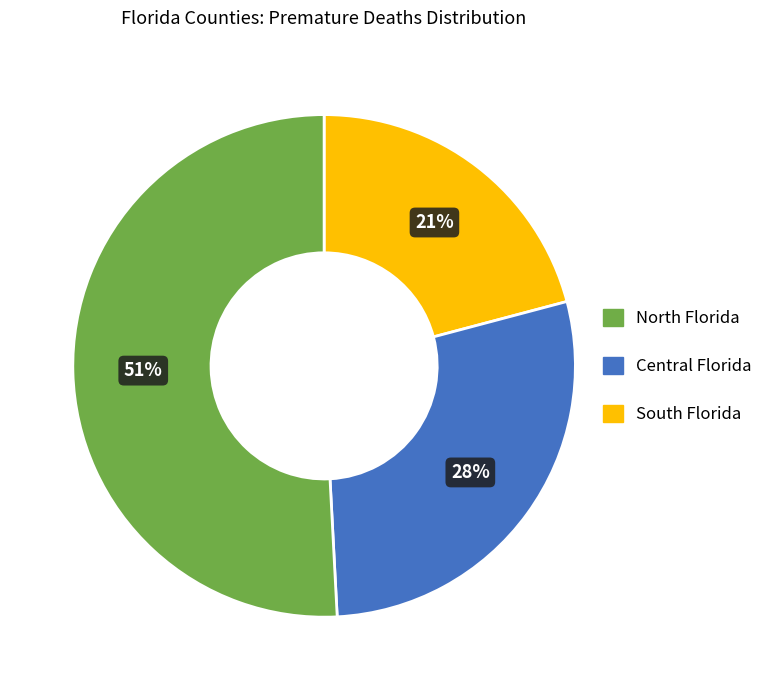

To the nearest percent, what is the average slice percentage?

33%